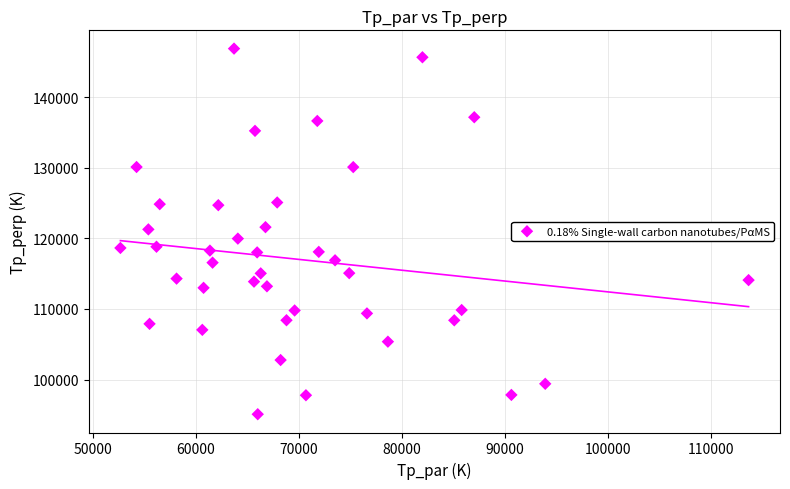

What is the range of Y values (max minus min)?

51799.6